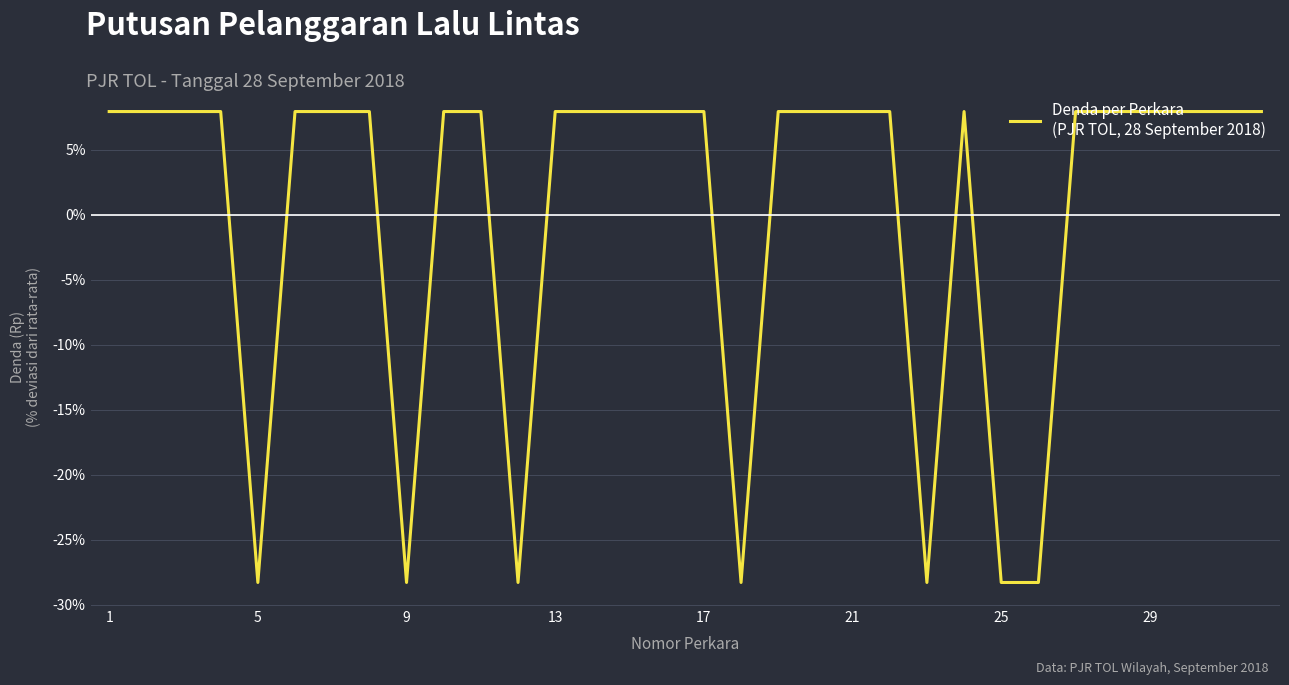

How many values are below 7?

7